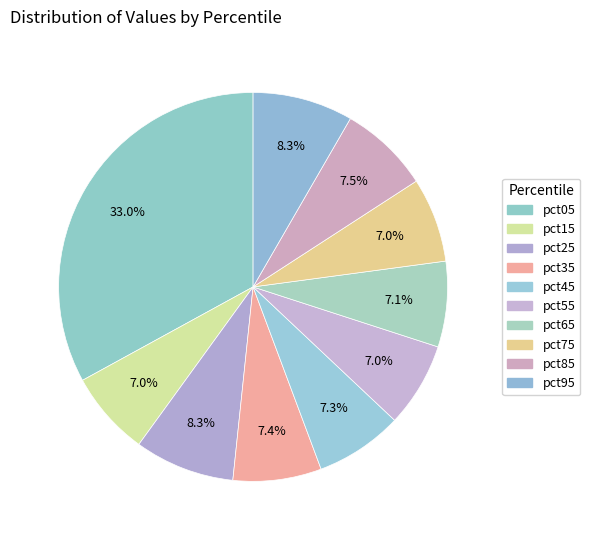

To the nearest percent, what is the combined percentage of pct65 and pct75?

14%